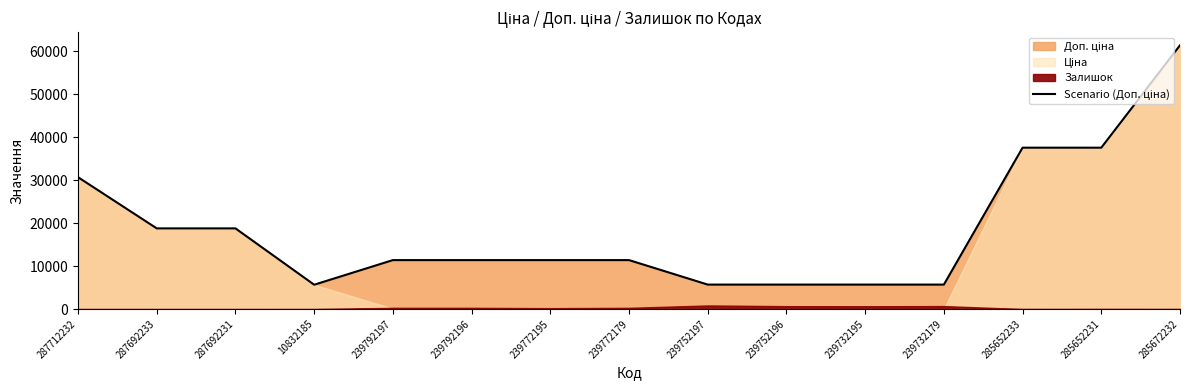

At which label does the data first exceed 11410?

287712232